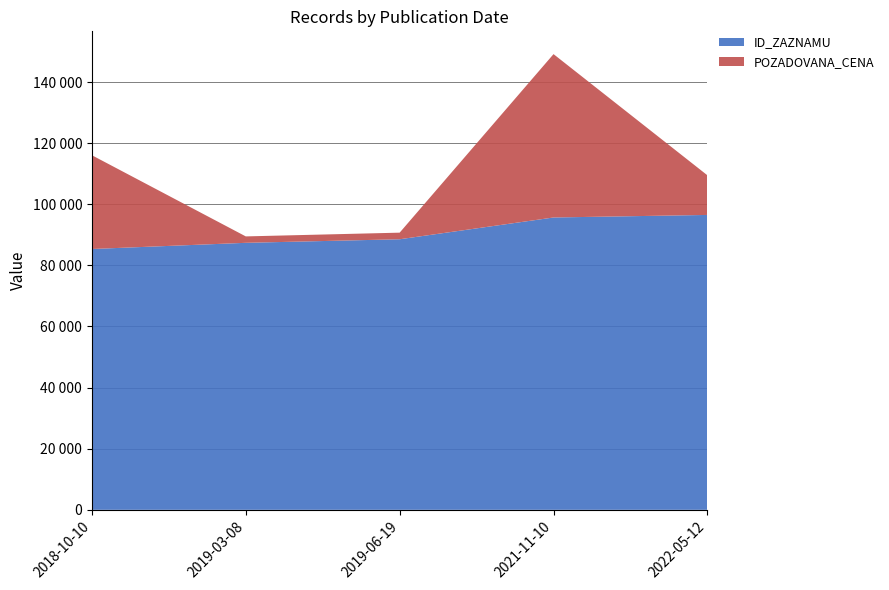

Reading right to left, what are all the values shown in this chart?

ID_ZAZNAMU: 2022-05-12=96500	2021-11-10=95665	2019-06-19=88540	2019-03-08=87374	2018-10-10=85351
POZADOVANA_CENA: 2022-05-12=12970	2021-11-10=53460	2019-06-19=2160	2019-03-08=2100	2018-10-10=30682